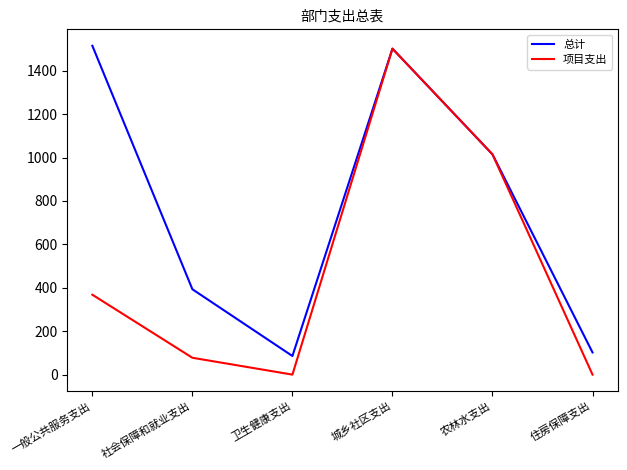

Reading left to right, extract all data points from this chart.

总计: 一般公共服务支出=1515.2	社会保障和就业支出=393.3	卫生健康支出=85.8	城乡社区支出=1501.9	农林水支出=1014.8	住房保障支出=102.2
项目支出: 一般公共服务支出=368.2	社会保障和就业支出=77.7	卫生健康支出=0.0	城乡社区支出=1501.9	农林水支出=1014.8	住房保障支出=0.0